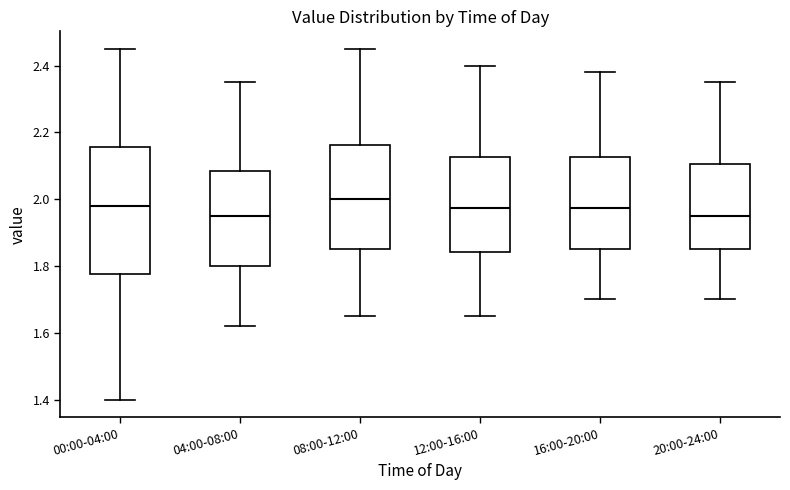

Where does the upper whisker of the box for 16:00-20:00 end on the y-axis? The values are not printed on the chart, so give them approximately, as read against the axis.

2.38